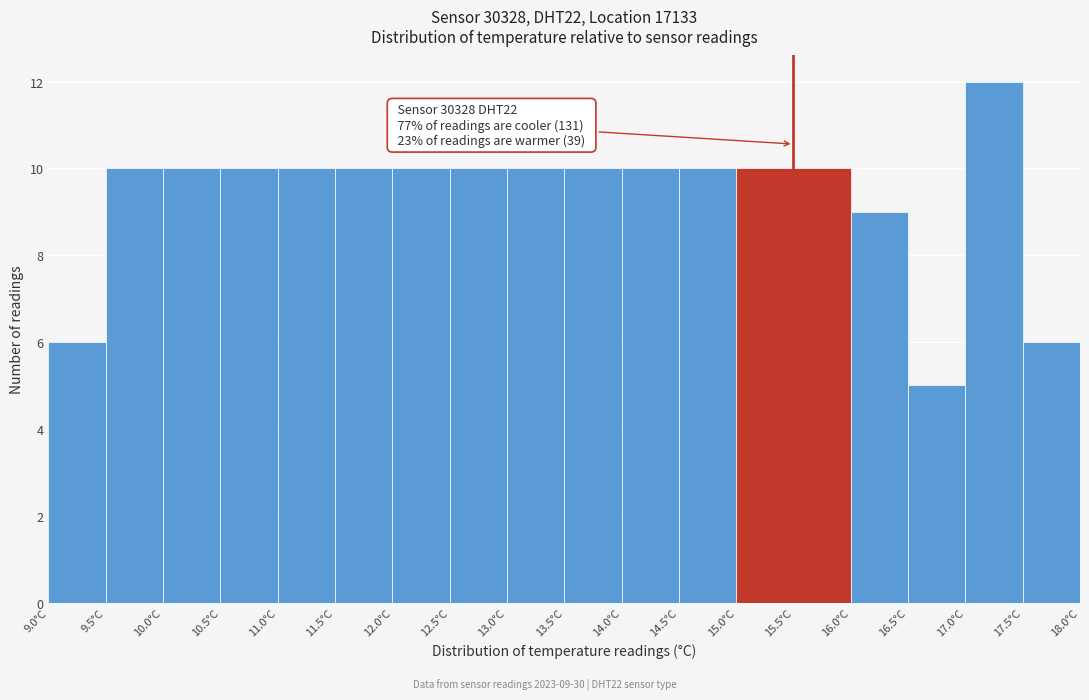

Which range on the x-axis has the tallest bar?

17.0 to 17.5